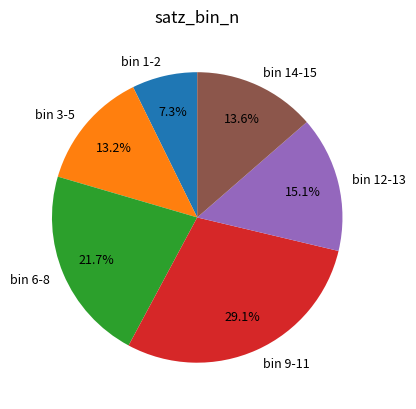

Is the sum of bin 3-5 and bin 12-13 greater than half?

No